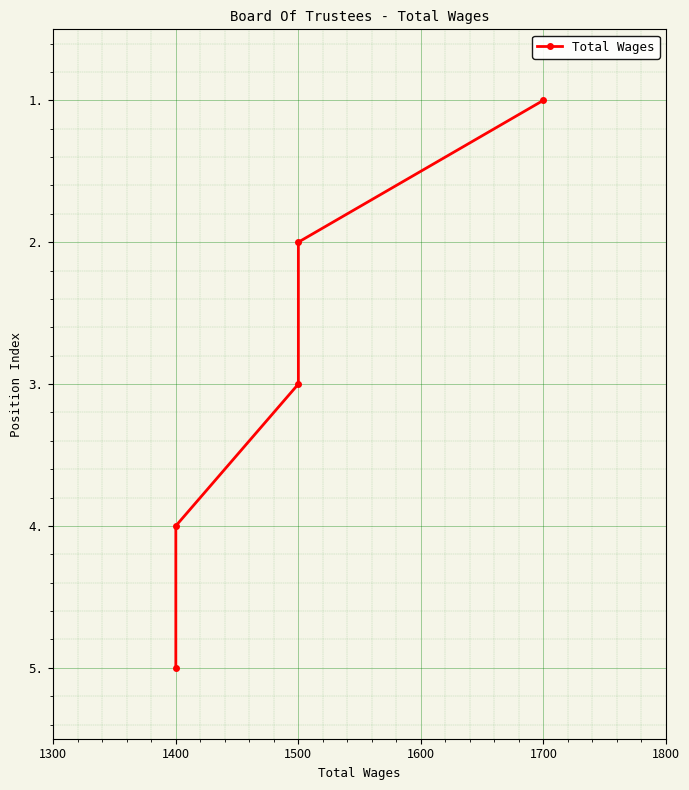

Where is the data nearest to the value 2?

1500